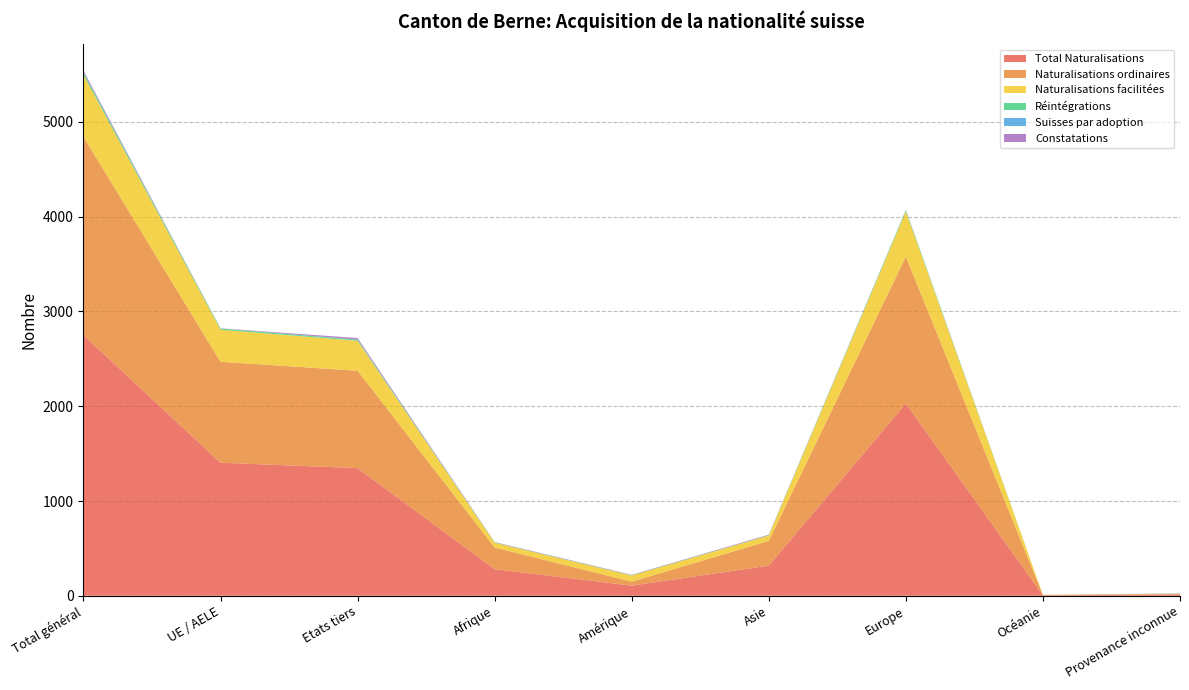

Reading left to right, what are all the values shown in this chart?

Total Naturalisations: Total général=2751	UE / AELE=1404	Etats tiers=1347	Afrique=280	Amérique=107	Asie=318	Europe=2028	Océanie=5	Provenance inconnue=13
Naturalisations ordinaires: Total général=2093	UE / AELE=1065	Etats tiers=1028	Afrique=229	Amérique=42	Asie=261	Europe=1551	Océanie=3	Provenance inconnue=7
Naturalisations facilitées: Total général=655	UE / AELE=339	Etats tiers=316	Afrique=51	Amérique=65	Asie=57	Europe=477	Océanie=2	Provenance inconnue=3
Réintégrations: Total général=23	UE / AELE=12	Etats tiers=11	Afrique=3	Amérique=3	Asie=3	Europe=14	Océanie=0	Provenance inconnue=0
Suisses par adoption: Total général=3	UE / AELE=0	Etats tiers=3	Afrique=0	Amérique=0	Asie=0	Europe=0	Océanie=0	Provenance inconnue=3
Constatations: Total général=17	UE / AELE=2	Etats tiers=15	Afrique=4	Amérique=4	Asie=6	Europe=3	Océanie=0	Provenance inconnue=0